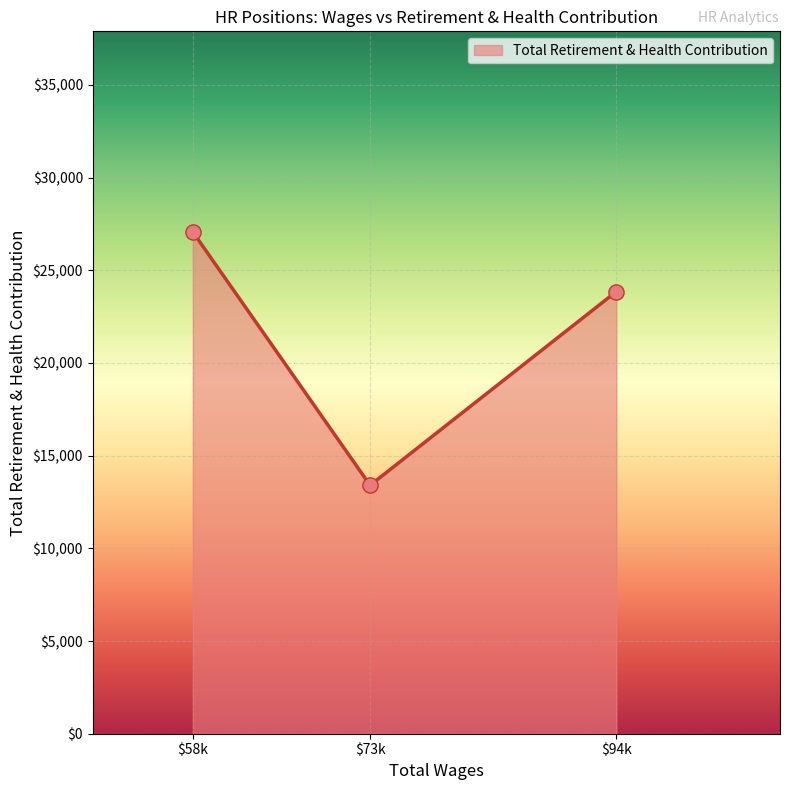

Is it true that the value at $58k is 7796?

False